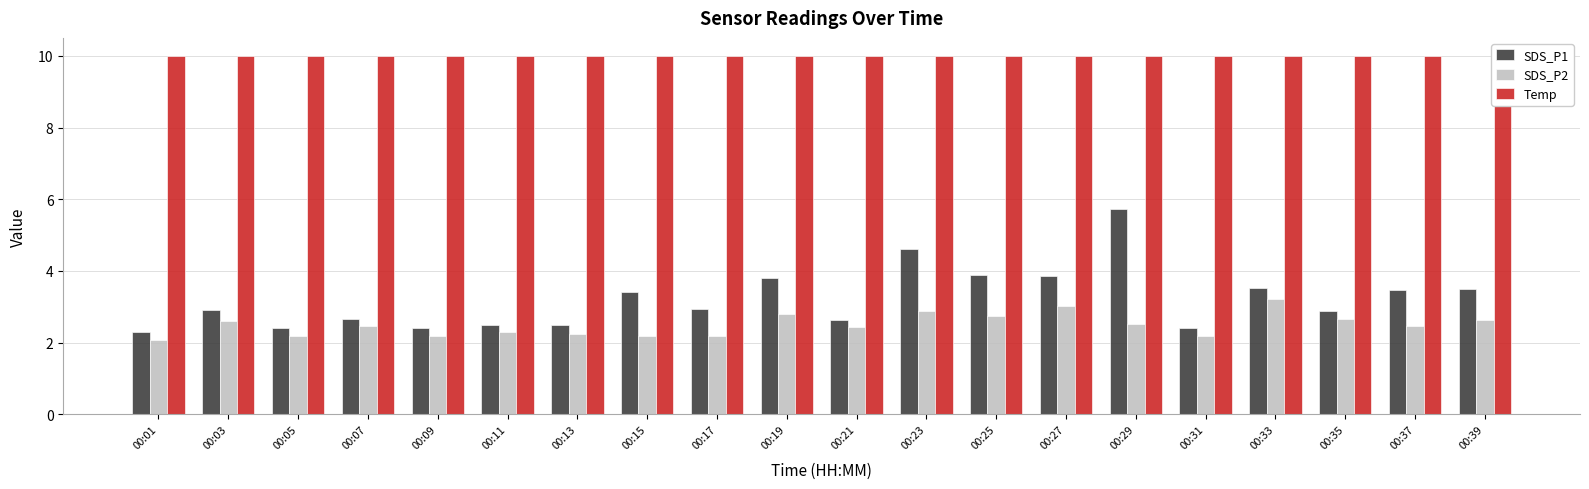

What are all the series names shown in the legend?

SDS_P1, SDS_P2, Temp